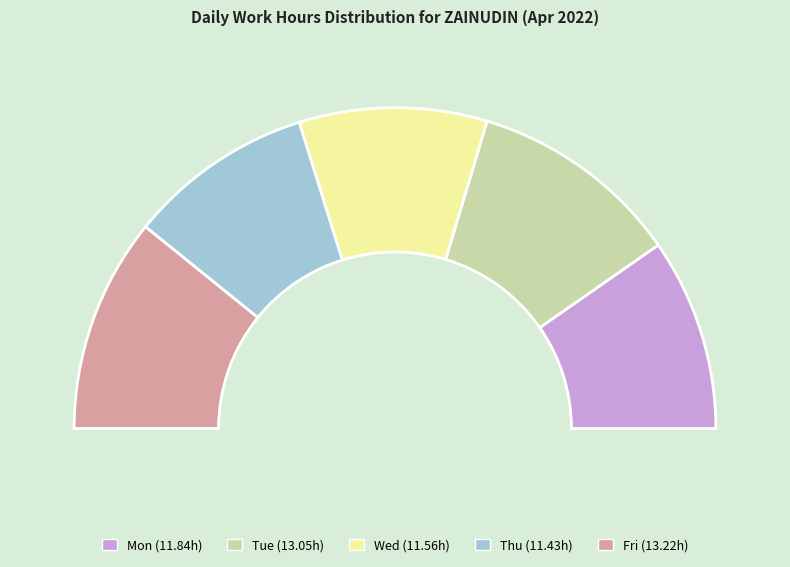

Do Thu and Tue together represent more than half of the pie?

No